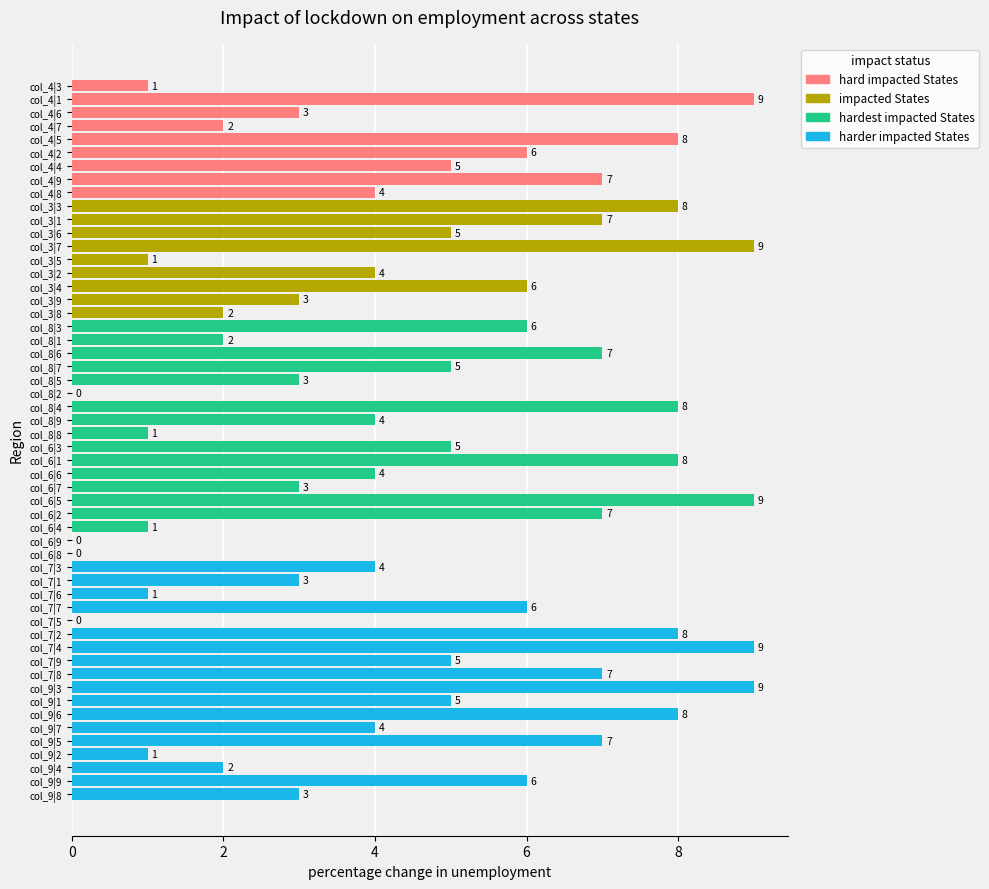

What is the sum of the values at col_6|4 and col_7|1?

4